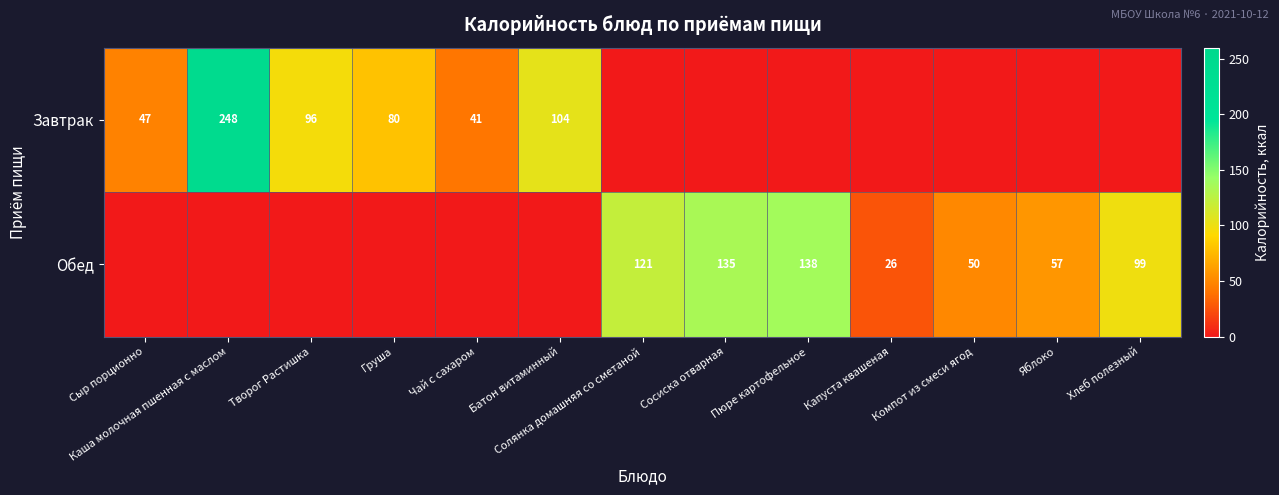

Is it true that Завтрак equals 80 at Груша?

True